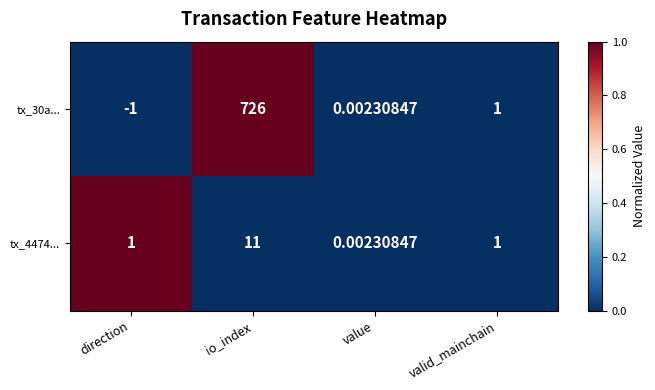

Where does the tx_30a... series first go above 1?

io_index